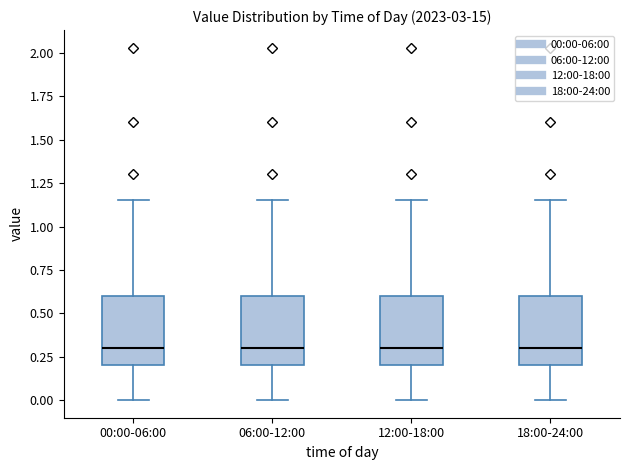

Reading left to right, read every box against the y-axis: the position of its median line, the range the box covers, and the ends of its whiskers. The values are not printed on the chart, so give them approximately, as read against the axis.

00:00-06:00: median 0.30, box 0.20 to 0.60, whiskers 0.00 to 1.15
06:00-12:00: median 0.30, box 0.20 to 0.60, whiskers 0.00 to 1.15
12:00-18:00: median 0.30, box 0.20 to 0.60, whiskers 0.00 to 1.15
18:00-24:00: median 0.30, box 0.20 to 0.60, whiskers 0.00 to 1.15